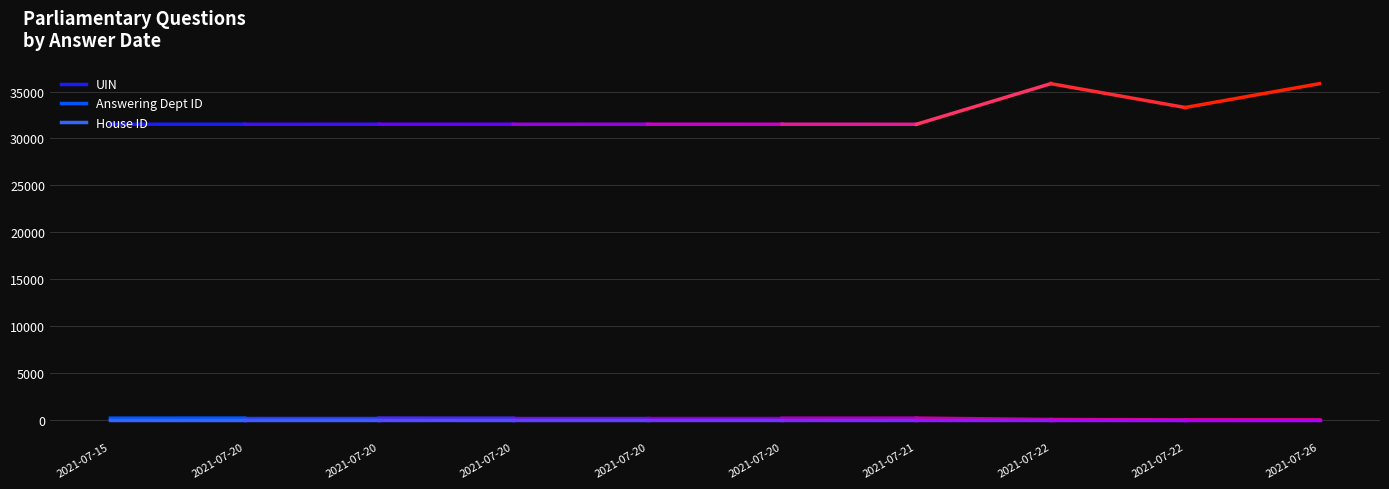

The Answering Dept ID series shows 210 at 2021-07-20. True or false?

True